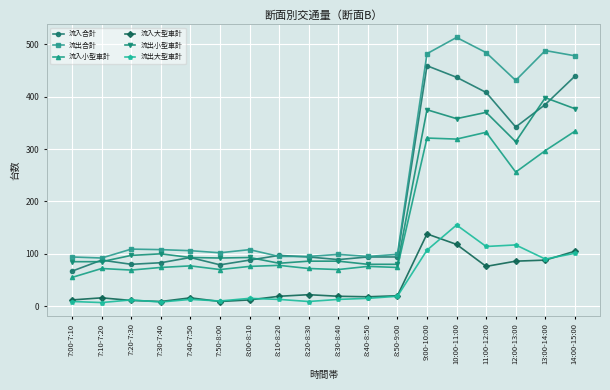

True or false: 流出合計 has more than 0 points higher than both neighbors.

True